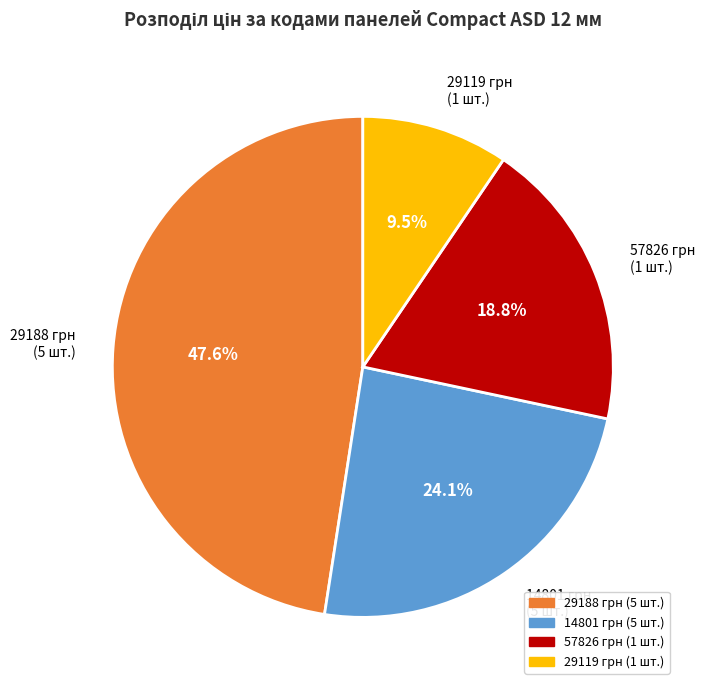

To the nearest percent, what is the difference between the largest and smallest slice percentages?

38%